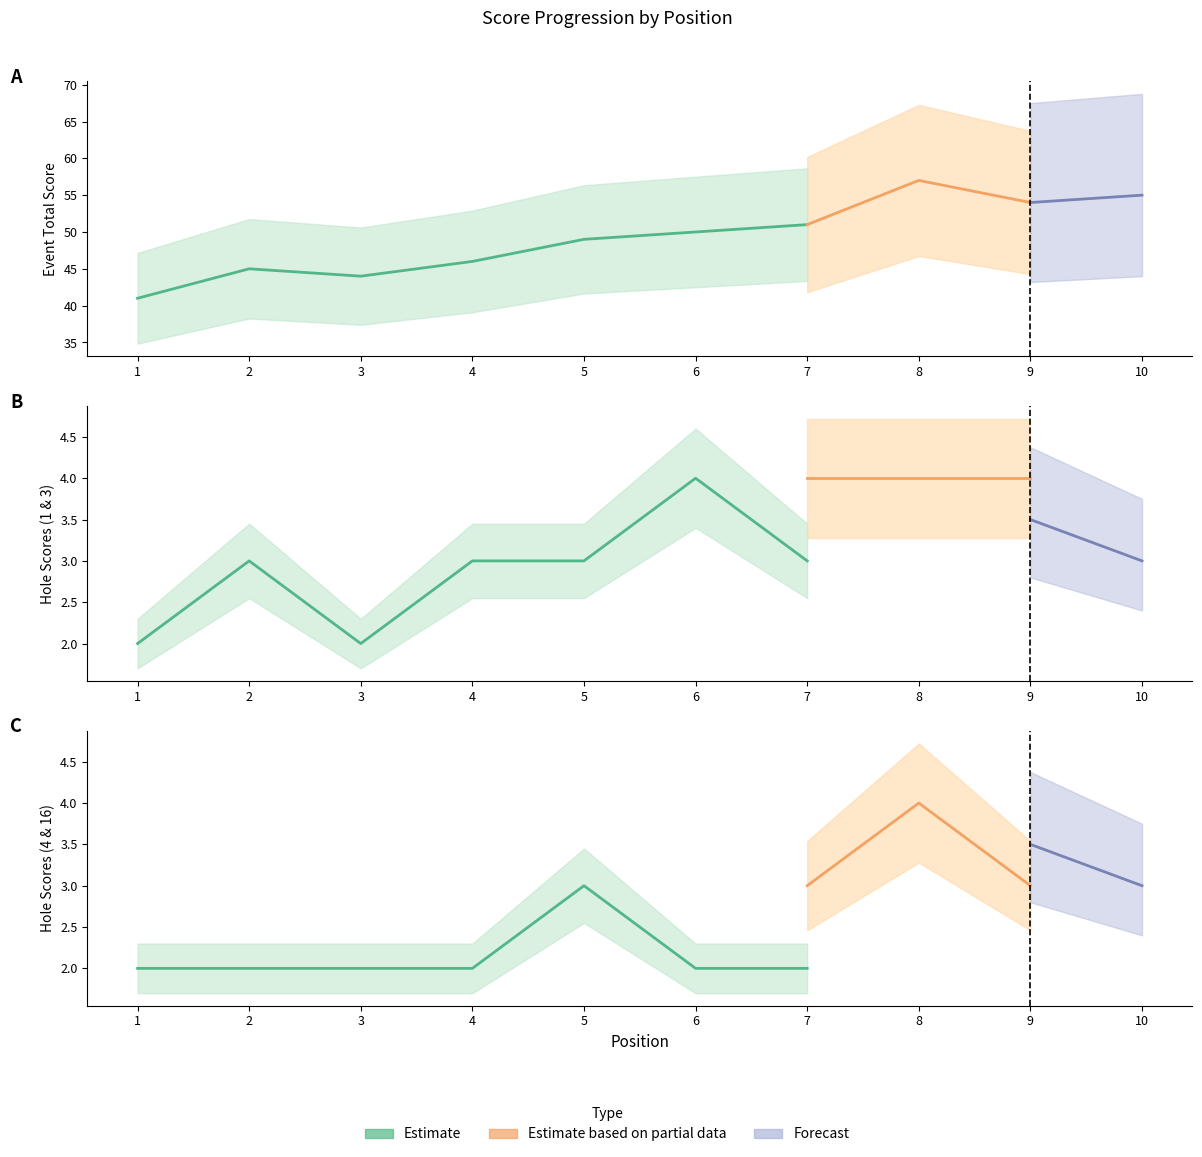

Is it true that hole_1 equals 3 at 2?

True